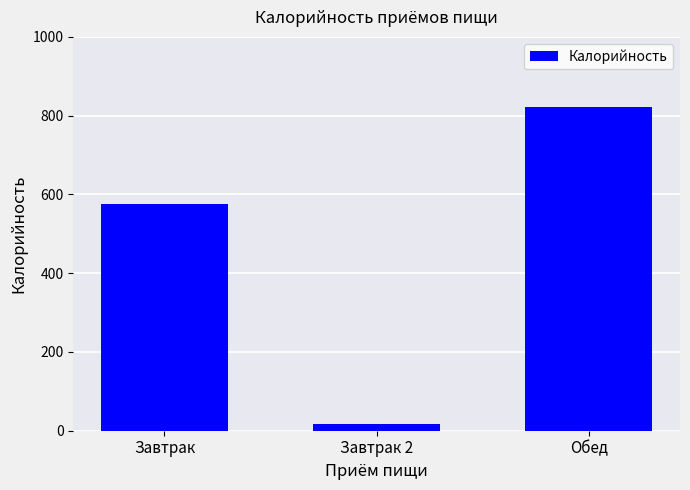

What is the sum of all values?

1416